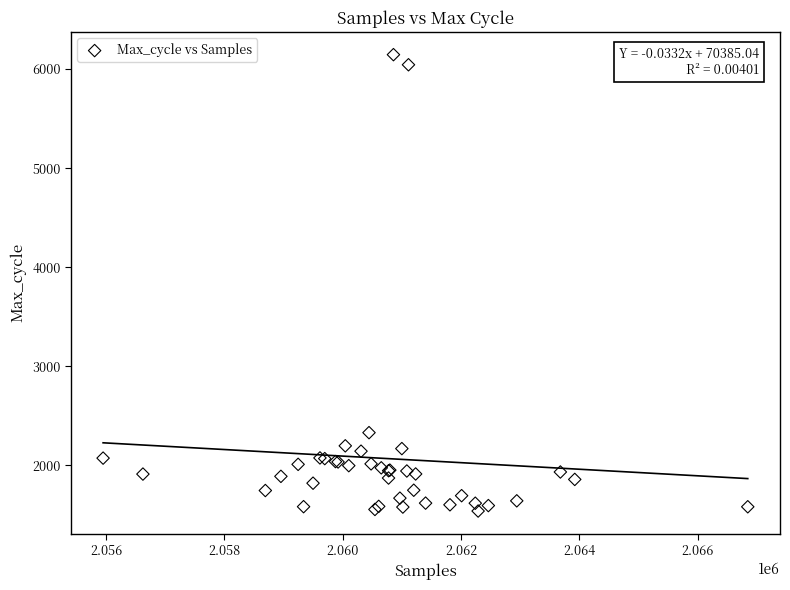

What Y value in the scatter plot is closest to 3842?

2331